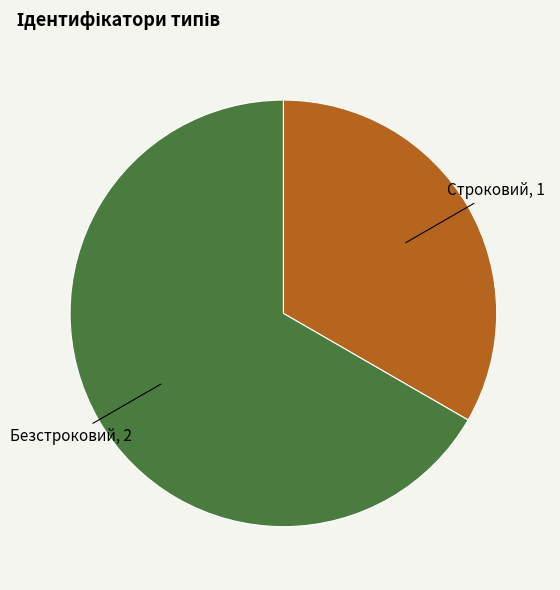

Is there a majority slice in this chart?

Yes